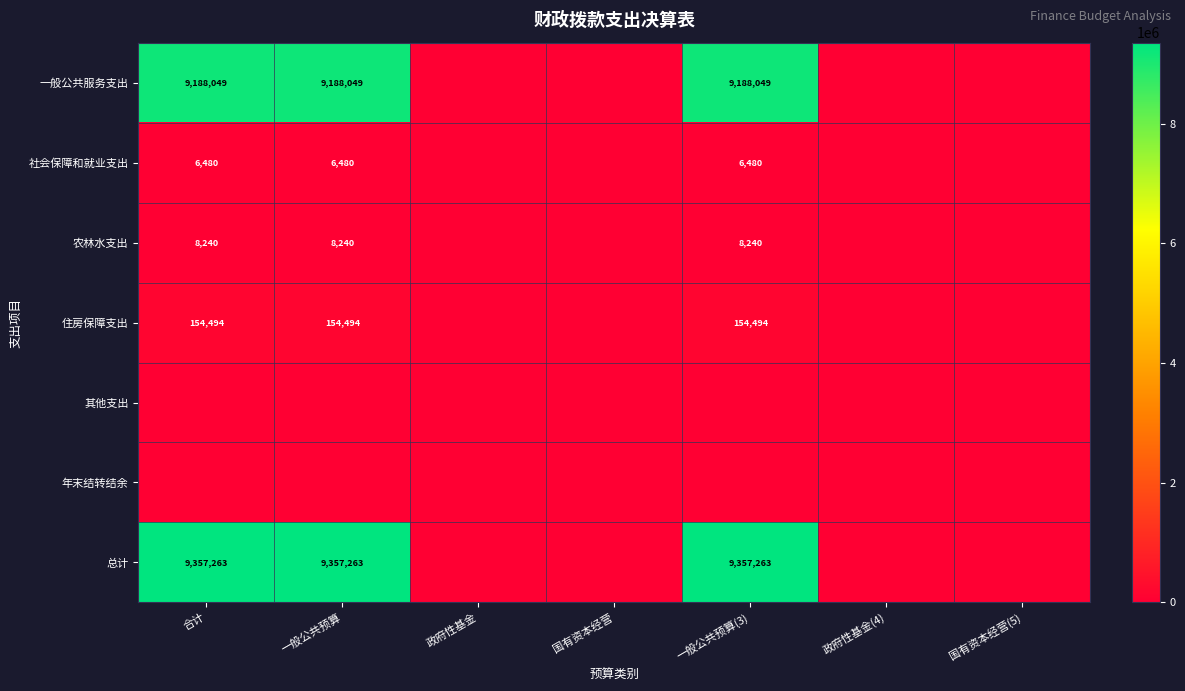

At which category is the sum across all series the highest?

合计